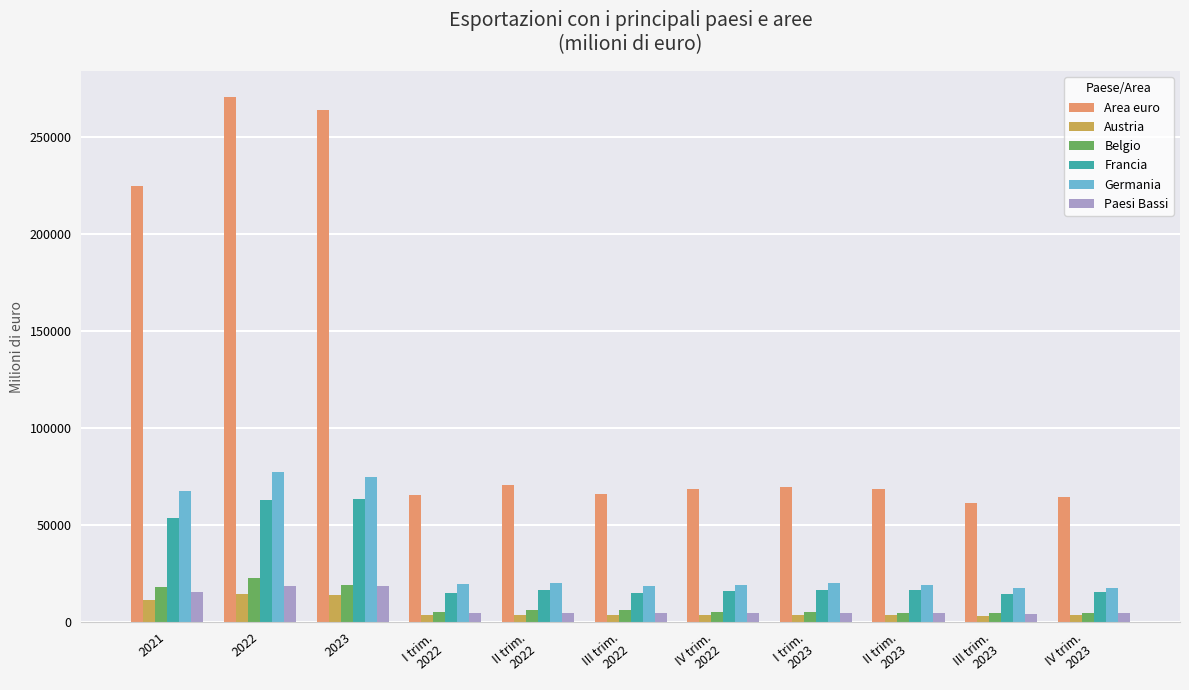

What is the minimum value for Francia?

14484.5